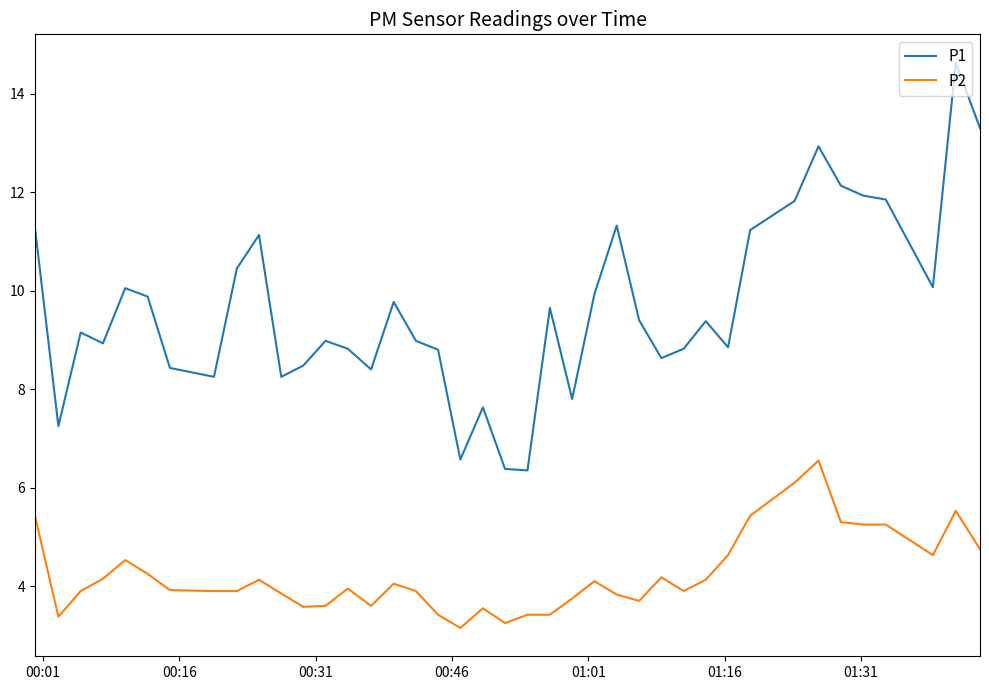

What is the difference between the maximum and minimum values in the P2 series?

3.4